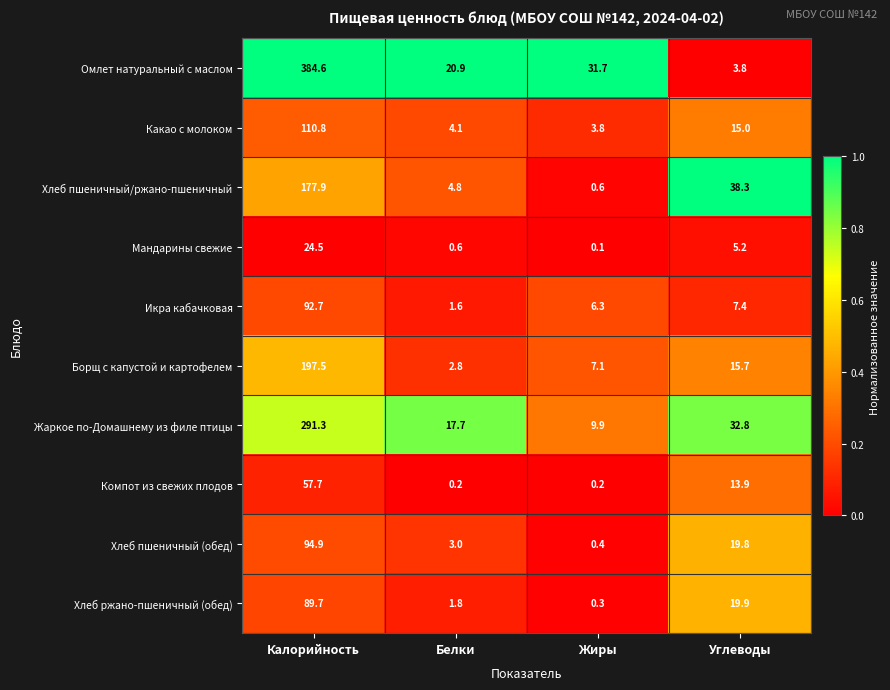

Which series changed the most between Белки and Углеводы?

Хлеб пшеничный/ржано-пшеничный